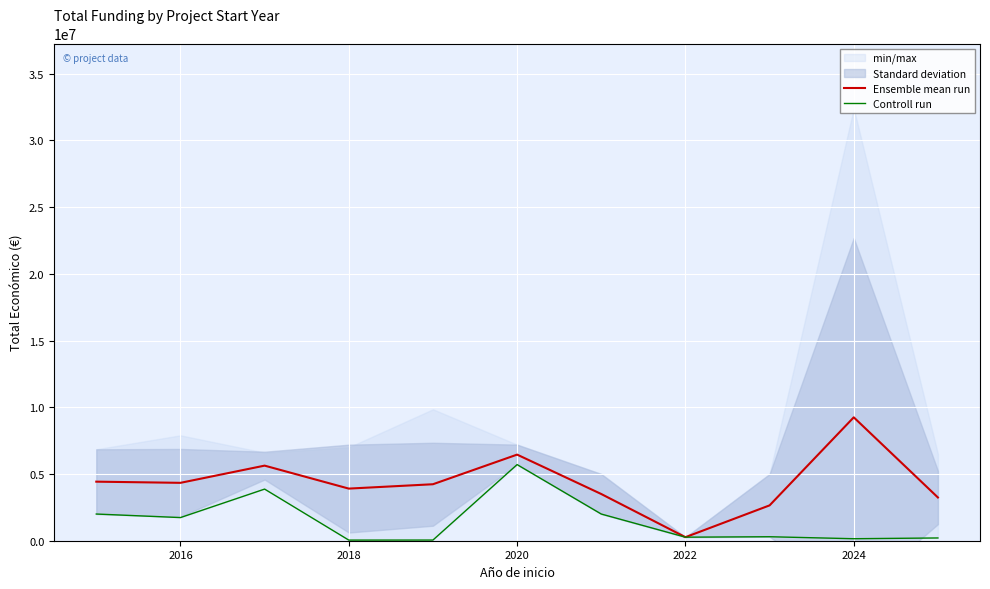

What is the difference between the second highest and second lowest values in the Ensemble mean run series?

3803211.0